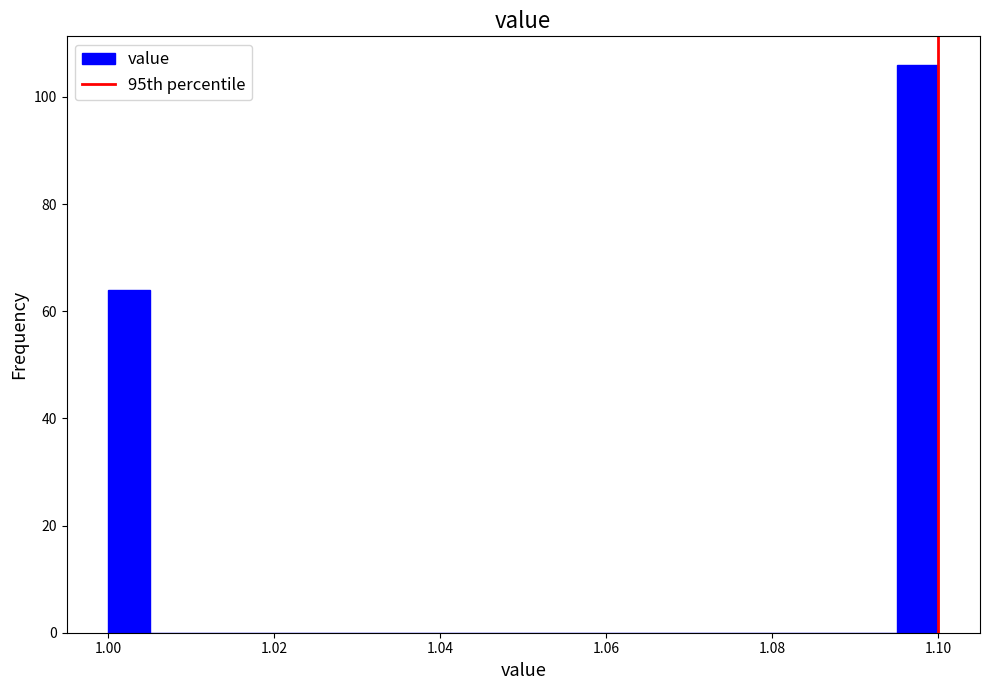

Around what value on the x-axis is the tallest bar? Give the approximate position of its centre, as read against the axis.

1.098